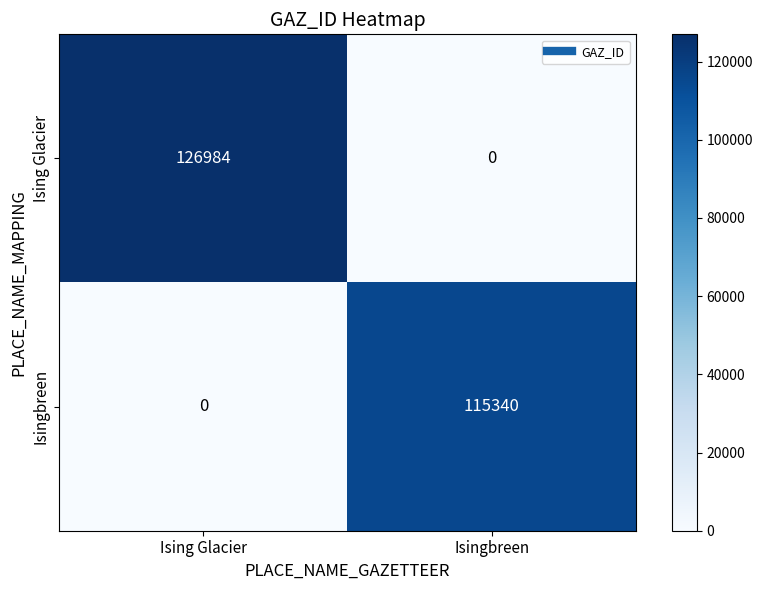

What is the total value across all series at Isingbreen?

115340